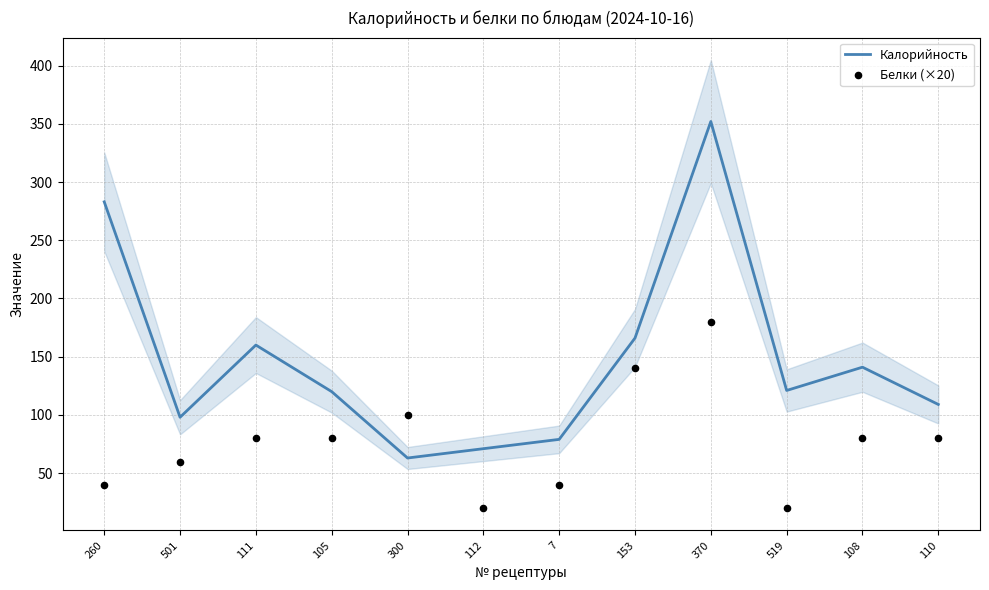

What is the total value across all series at 260?

323